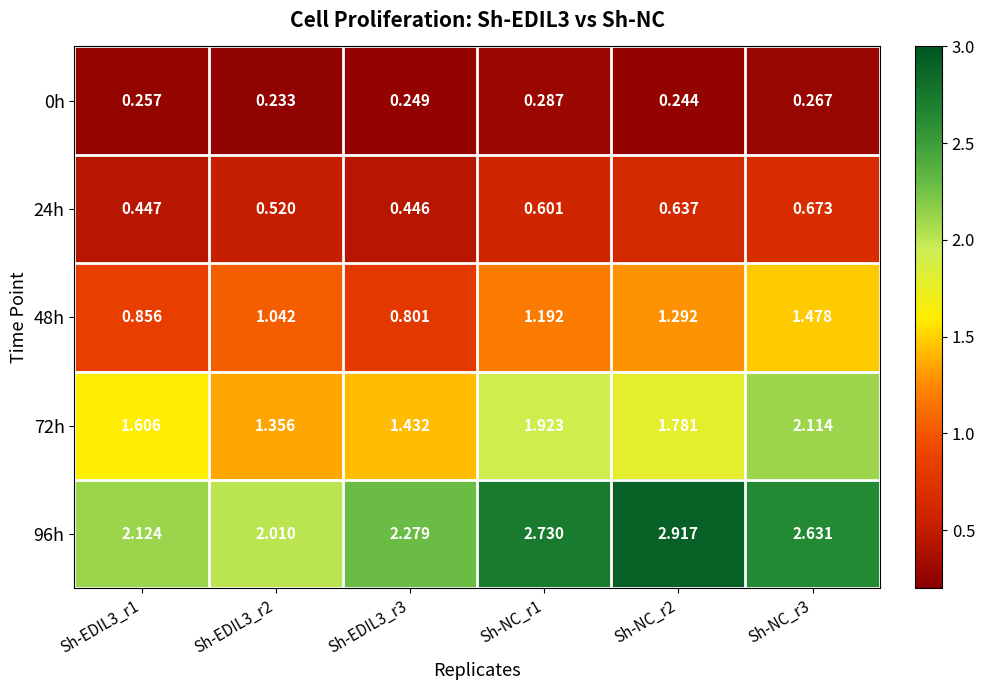

Count the number of data series in this chart.

5